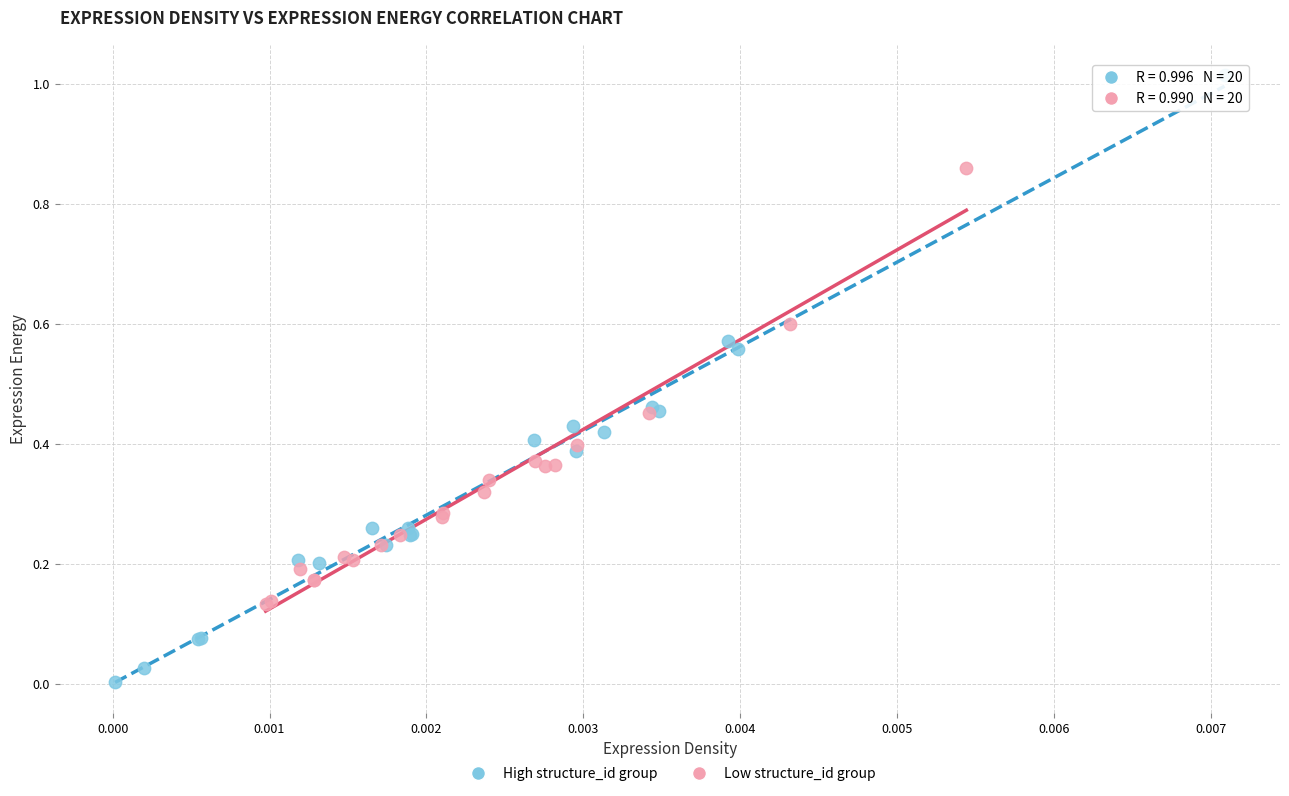

Which series contains the highest Y value?

High structure_id group